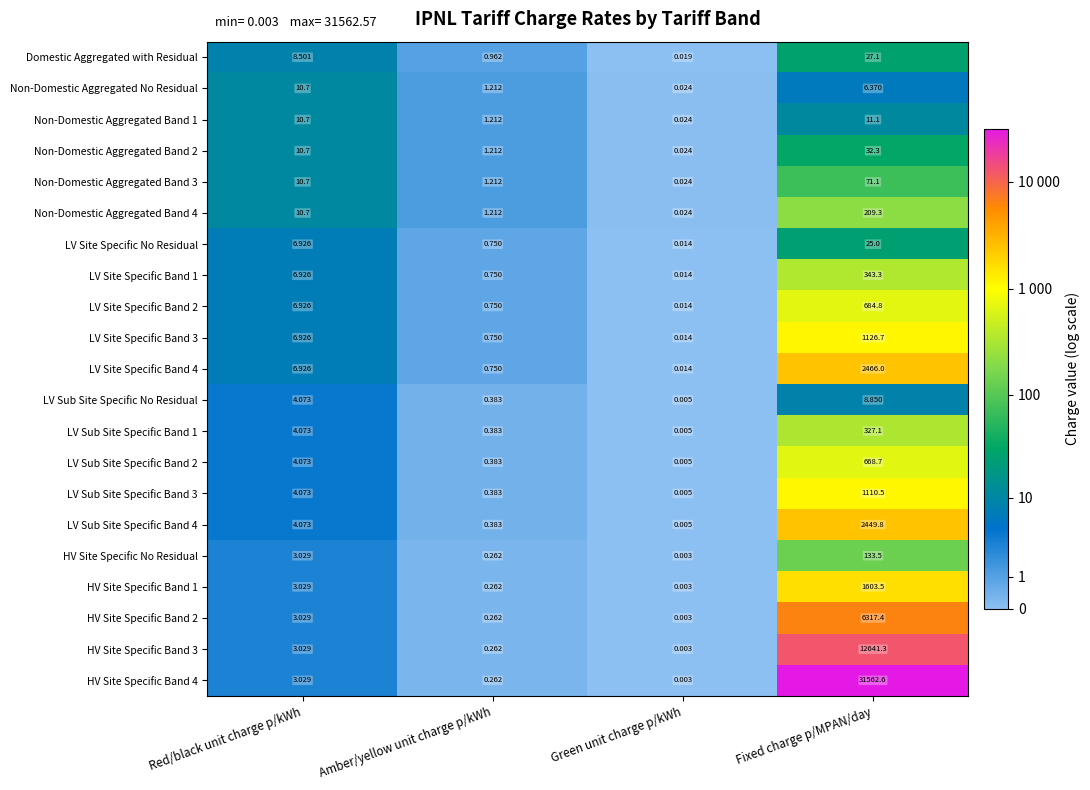

At which label does Non-Domestic Aggregated Band 3 first exceed 10?

Red/black unit charge p/kWh